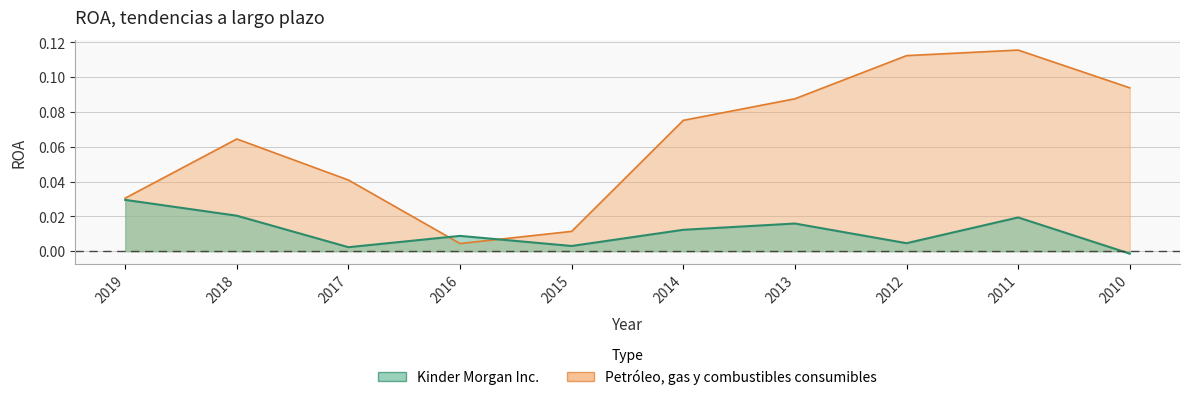

Reading right to left, transcribe all the data shown in this chart.

Kinder Morgan Inc.: 2010=-0.0	2011=0.0	2012=0.0	2013=0.0	2014=0.0	2015=0.0	2016=0.0	2017=0.0	2018=0.0	2019=0.0
Petróleo, gas y combustibles consumibles: 2010=0.1	2011=0.1	2012=0.1	2013=0.1	2014=0.1	2015=0.0	2016=0.0	2017=0.0	2018=0.1	2019=0.0